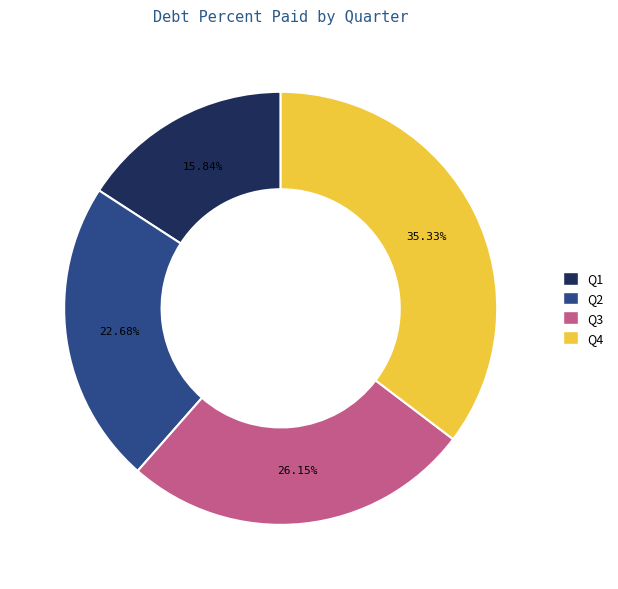

What is the largest slice in the pie chart?

Q4